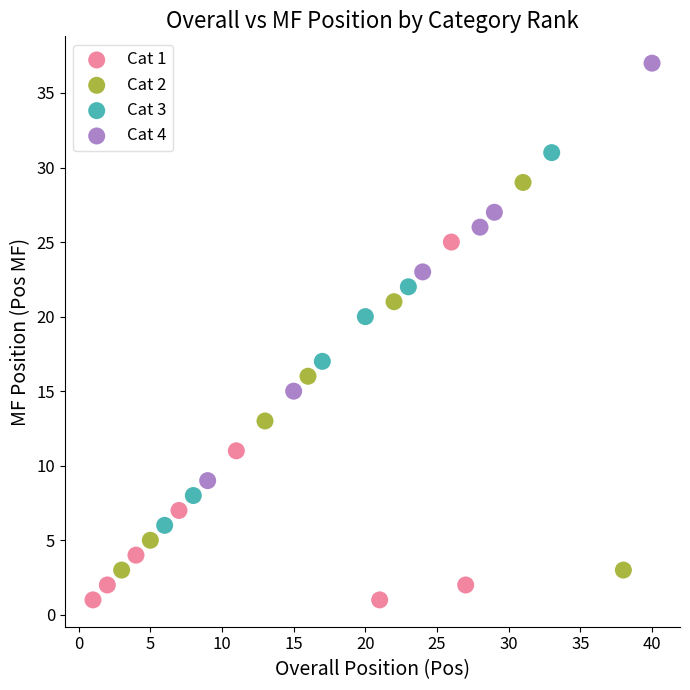

Which series has the widest spread of Y values?

Cat 4